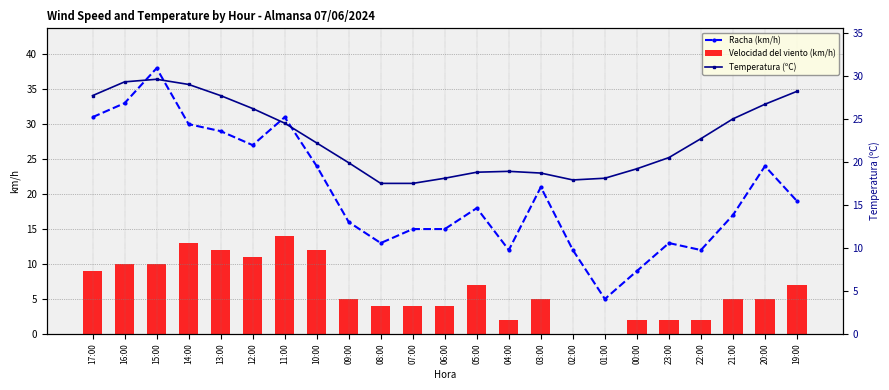

At which category is the sum across all series the highest?

15:00